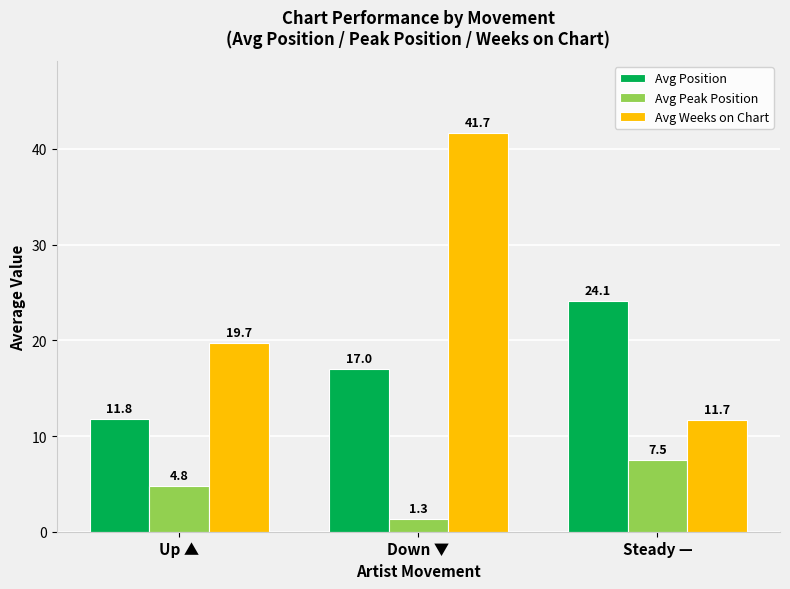

How many bars are there in total?

9